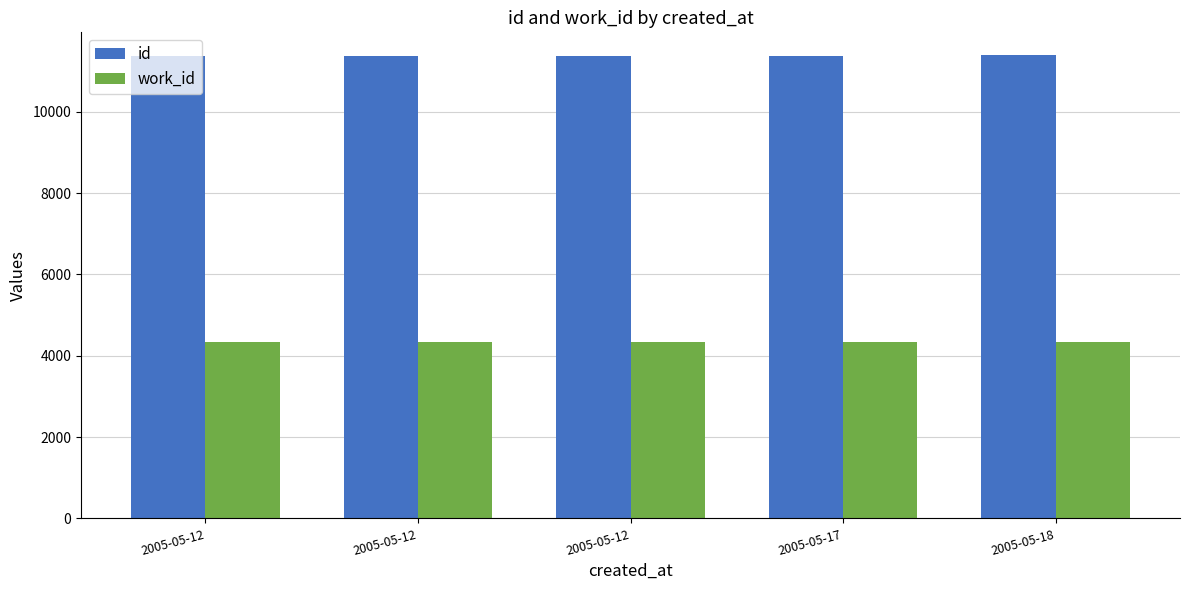

At how many categories does at least one series exceed 10275?

5